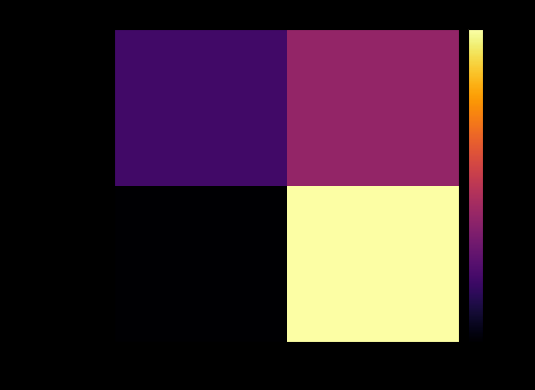

Rank the series by their average value, from lowest to highest.

adbfbd4d2e74…, ce62f1858dcb…